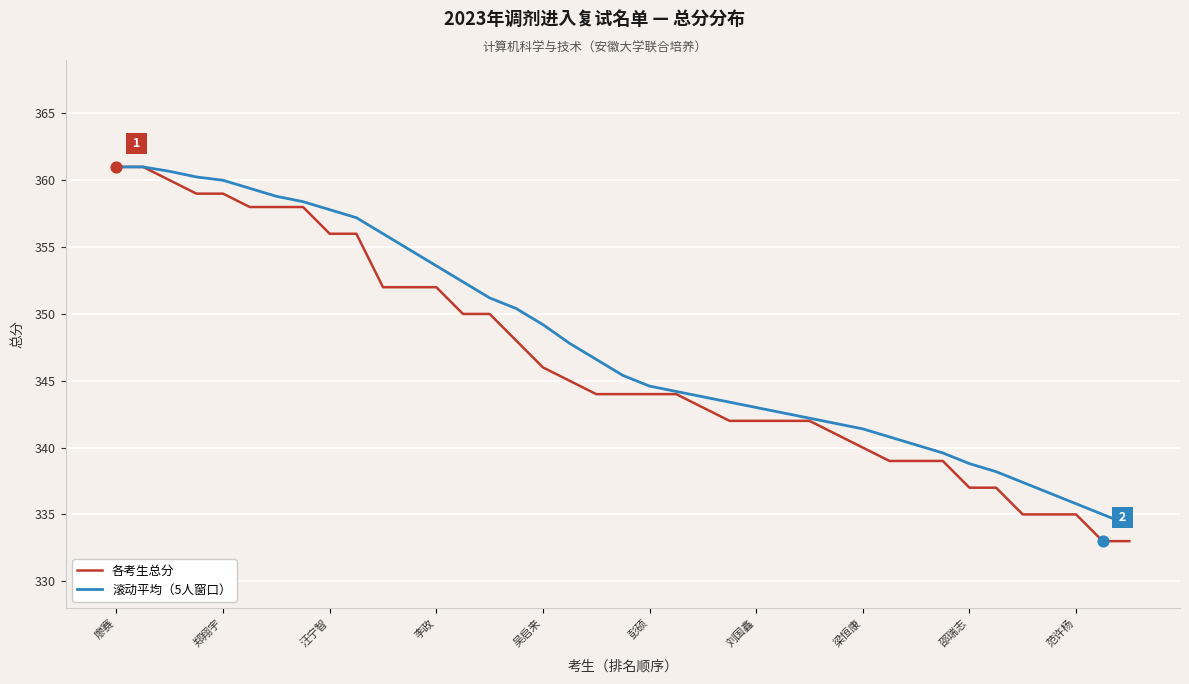

Which series has the largest total across all categories?

滚动平均（5人窗口）